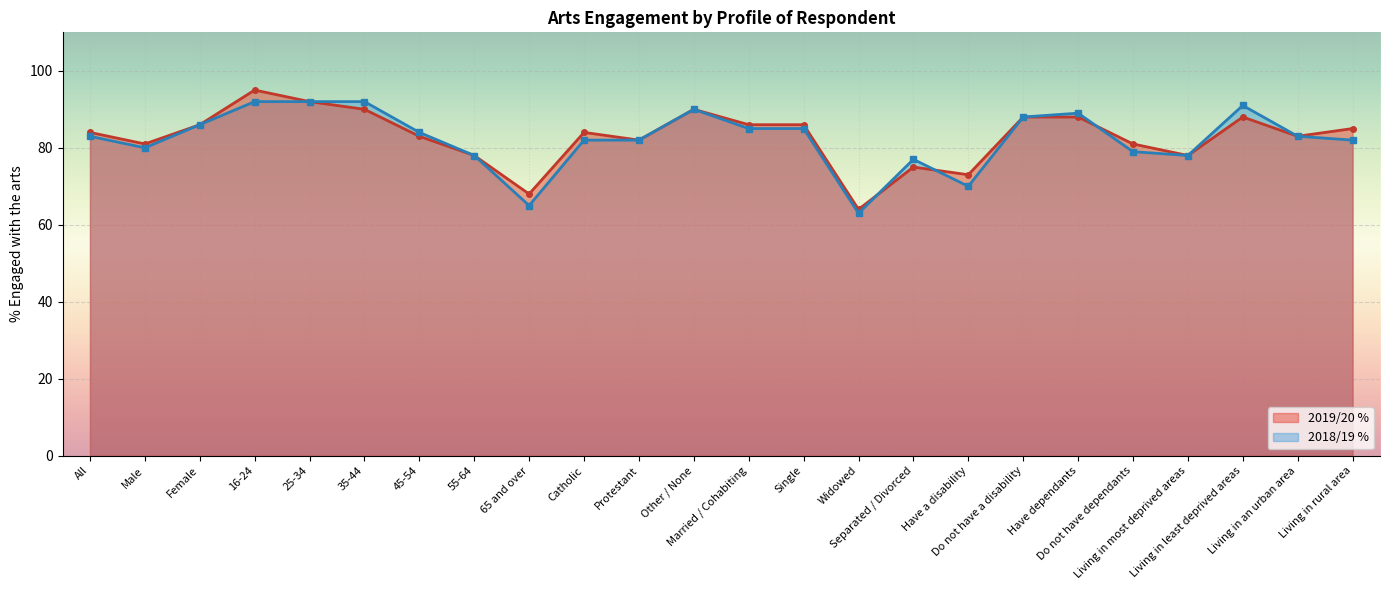

Rank the series at Have dependants from highest to lowest value.

2018/19 %, 2019/20 %